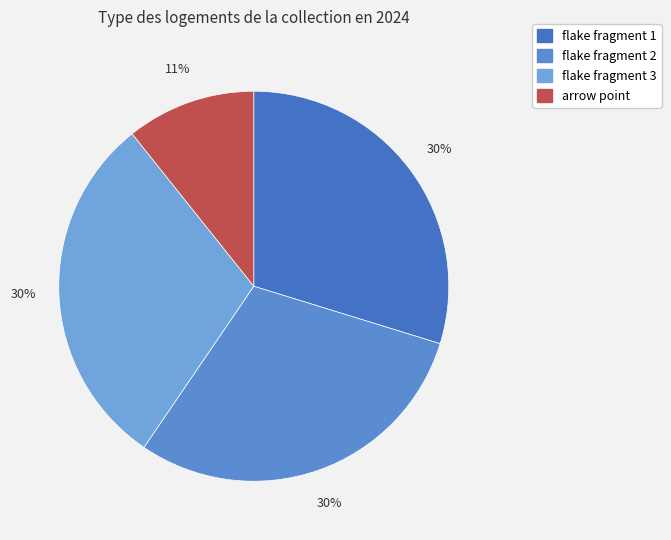

How many segments does this pie chart have?

4